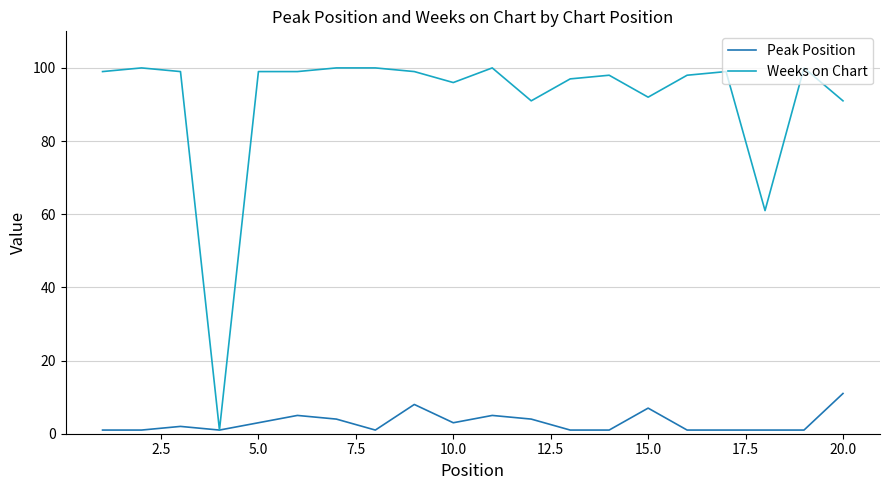

List the series in order of their peak value, highest first.

Weeks on Chart, Peak Position